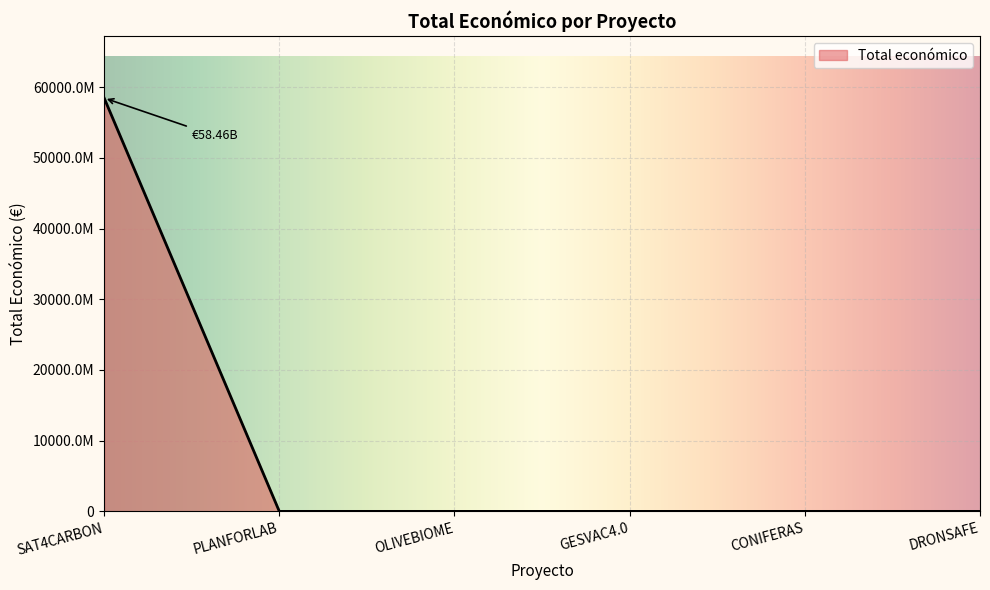

Rank the categories by value from lowest to highest.

CONIFERAS, GESVAC4.0, OLIVEBIOME, DRONSAFE, PLANFORLAB, SAT4CARBON